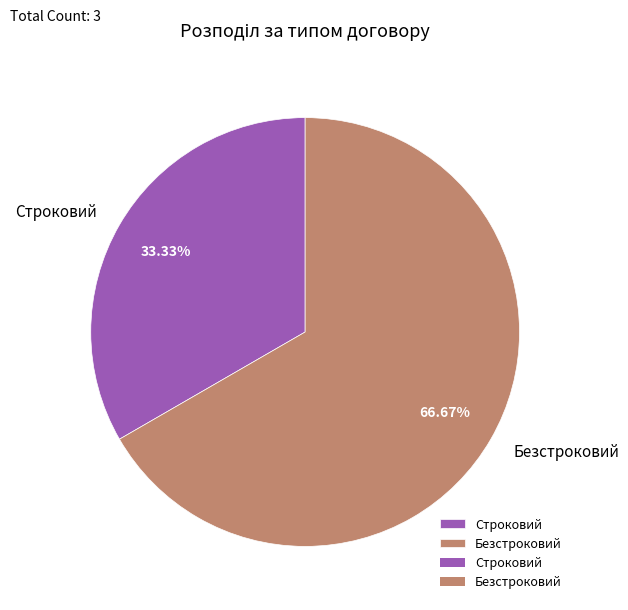

What is the largest slice in the pie chart?

Безстроковий